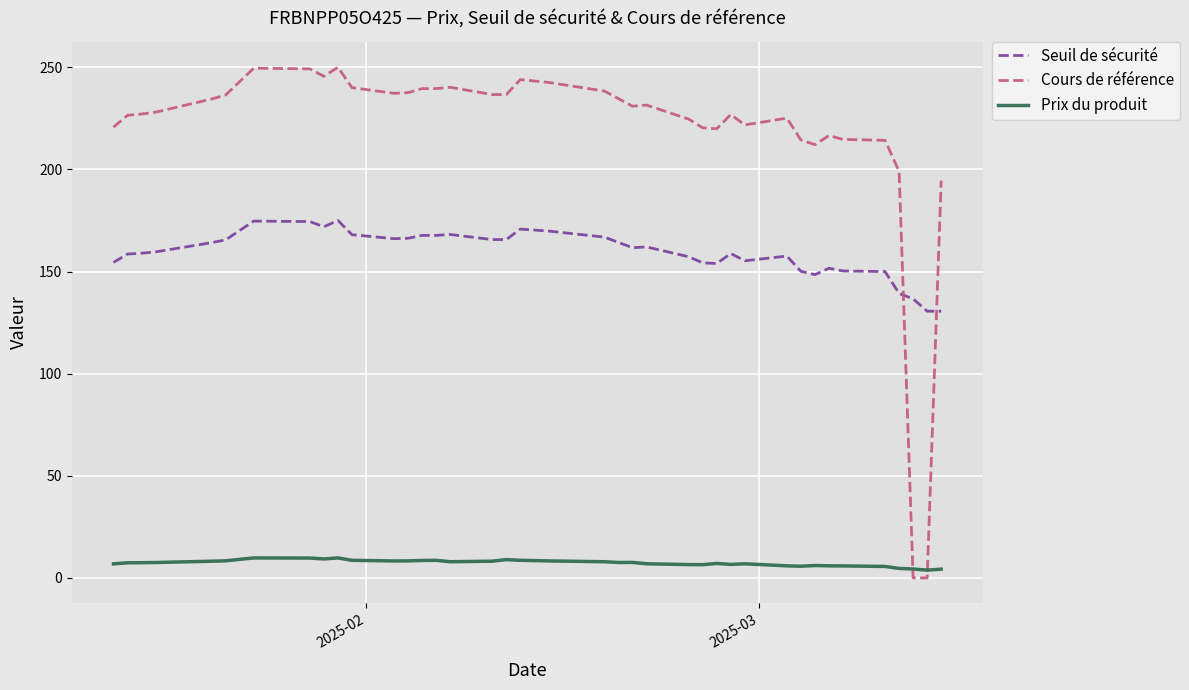

Rank the series by their average value, from highest to lowest.

Cours de référence, Seuil de sécurité, Prix du produit